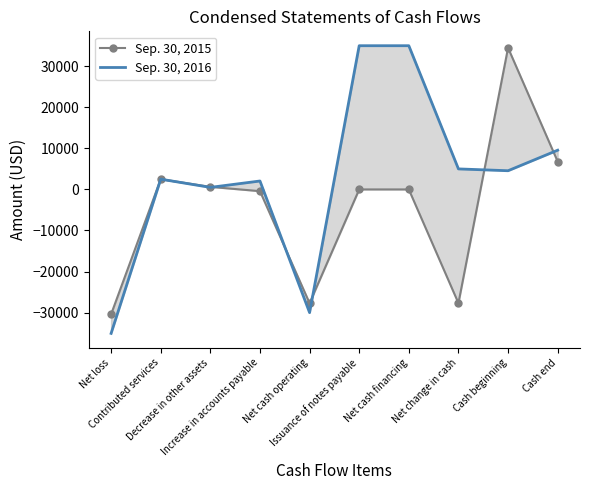

At which category is the sum across all series the highest?

Cash beginning